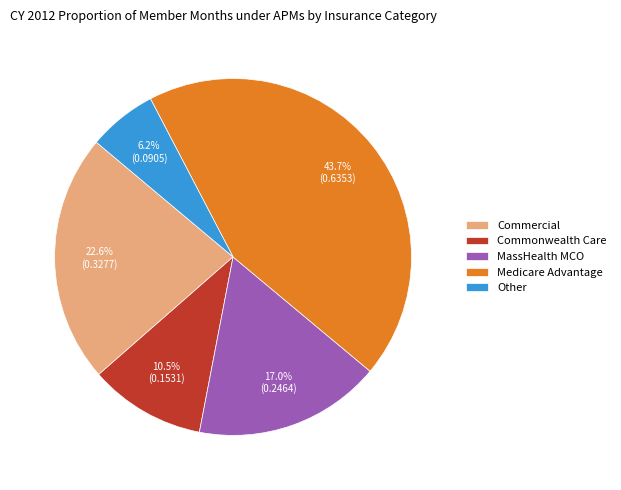

Which category has the biggest portion of the pie?

Medicare Advantage